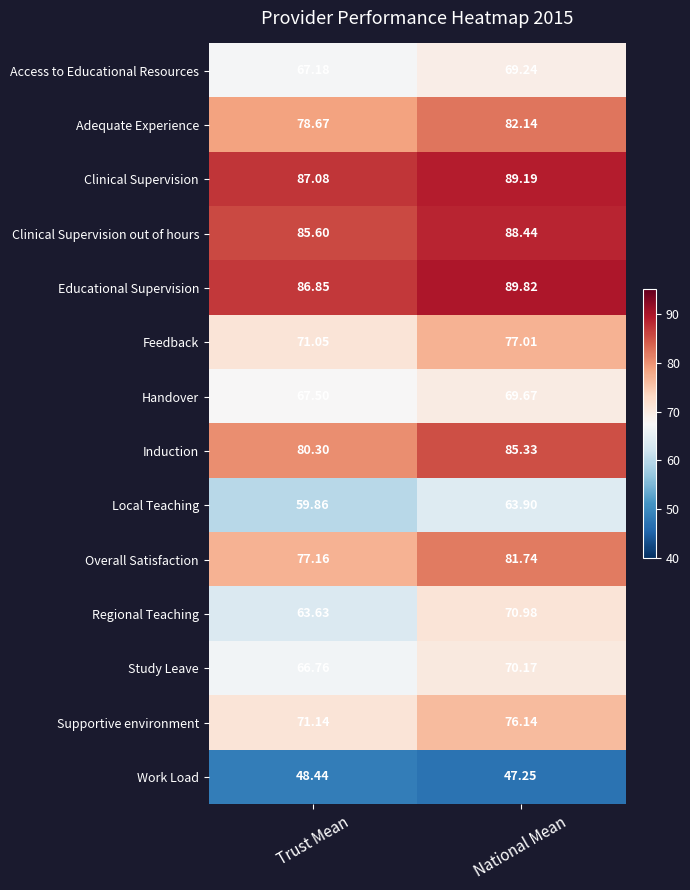

Which category has the lowest value across all series?

National Mean